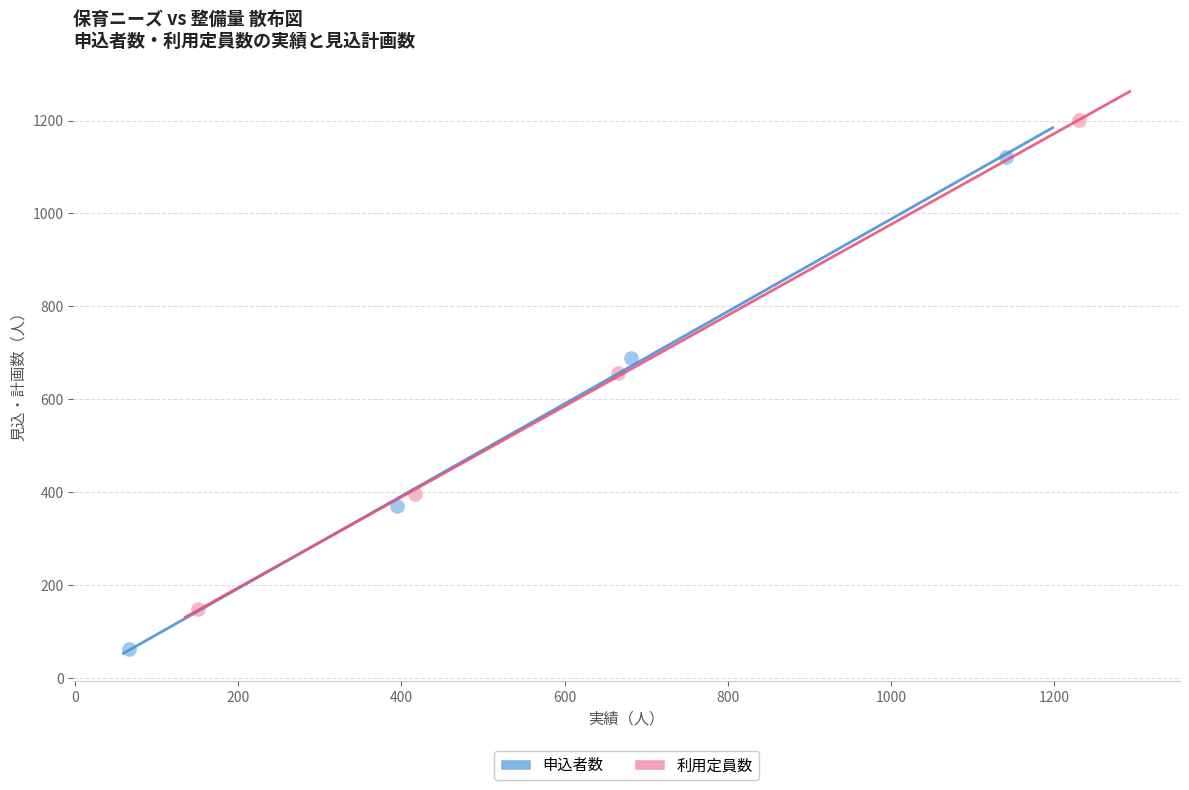

What are all the series names shown in the legend?

申込者数, 利用定員数